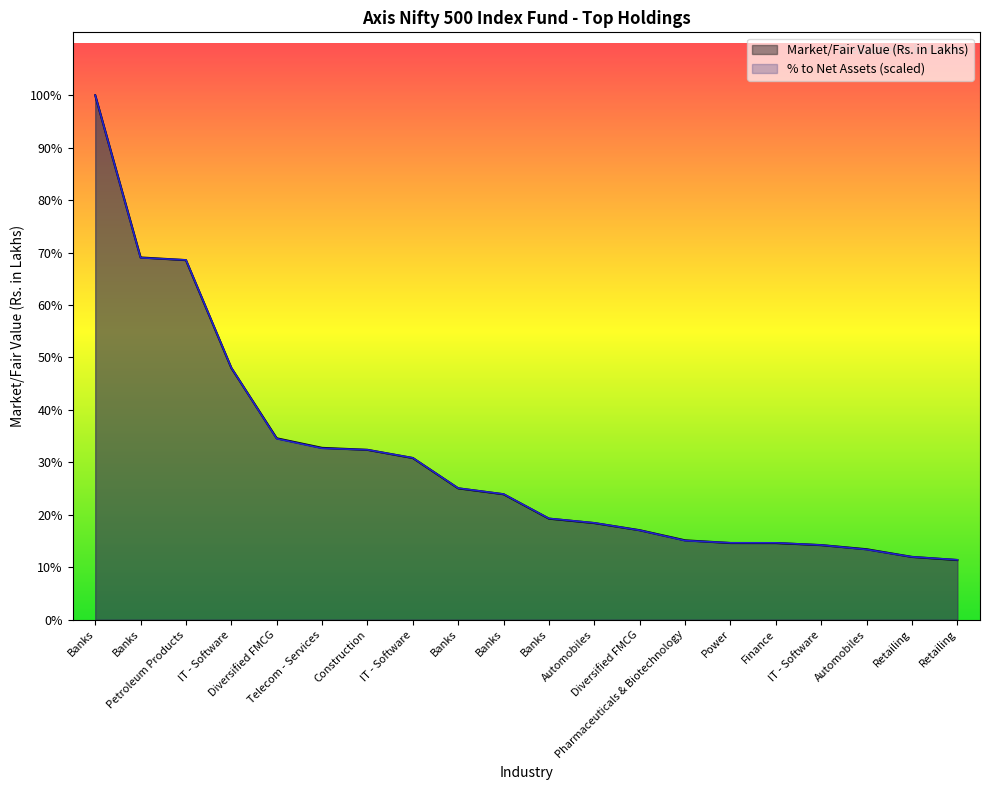

Rank the series by their average value, from highest to lowest.

% to Net Assets, Market/Fair Value (Rs. in Lakhs)